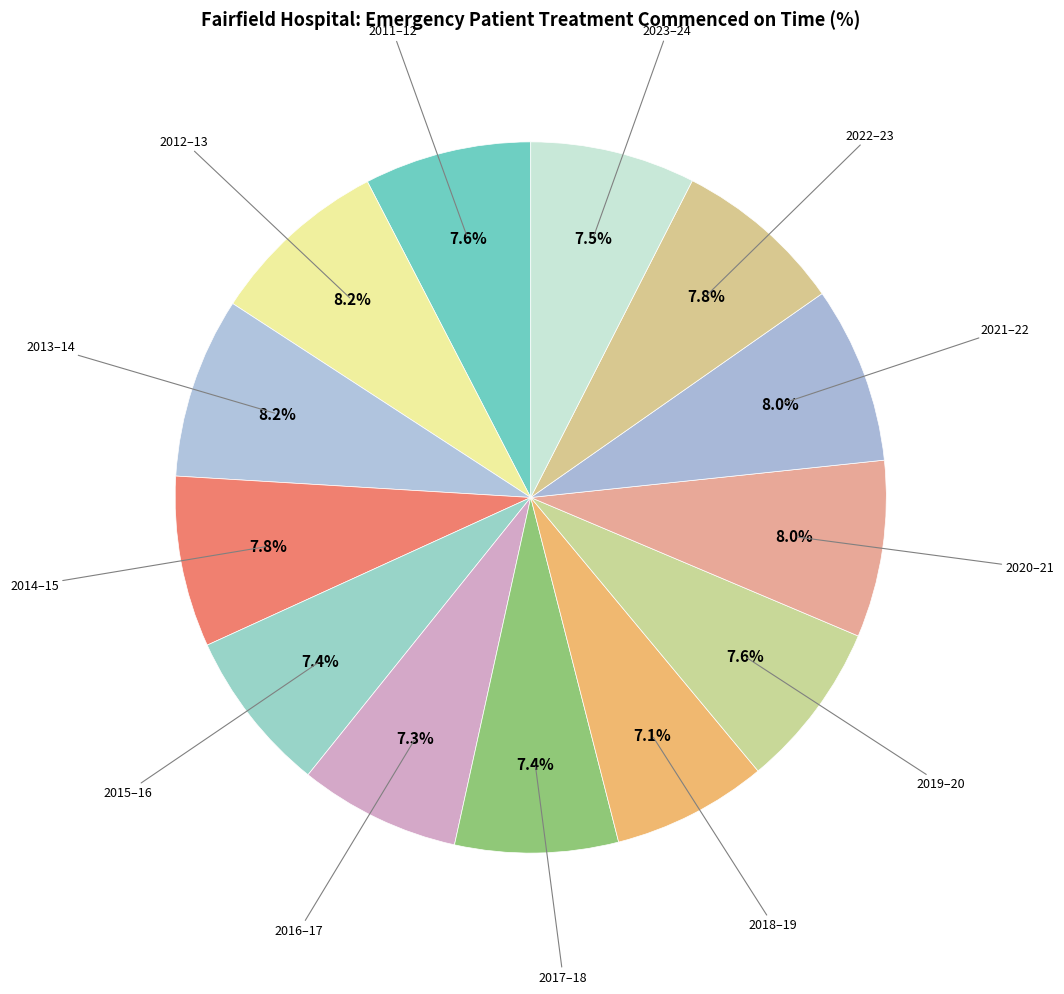

Count the number of slices in the pie.

13